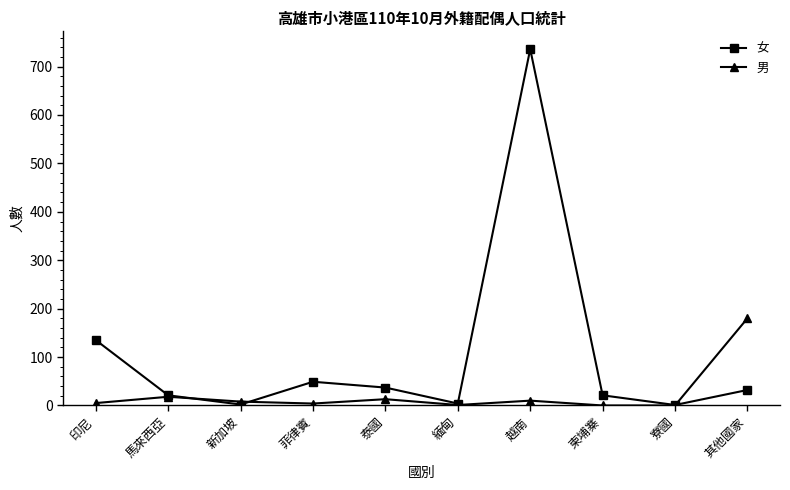

Which category has the highest value across all series?

越南